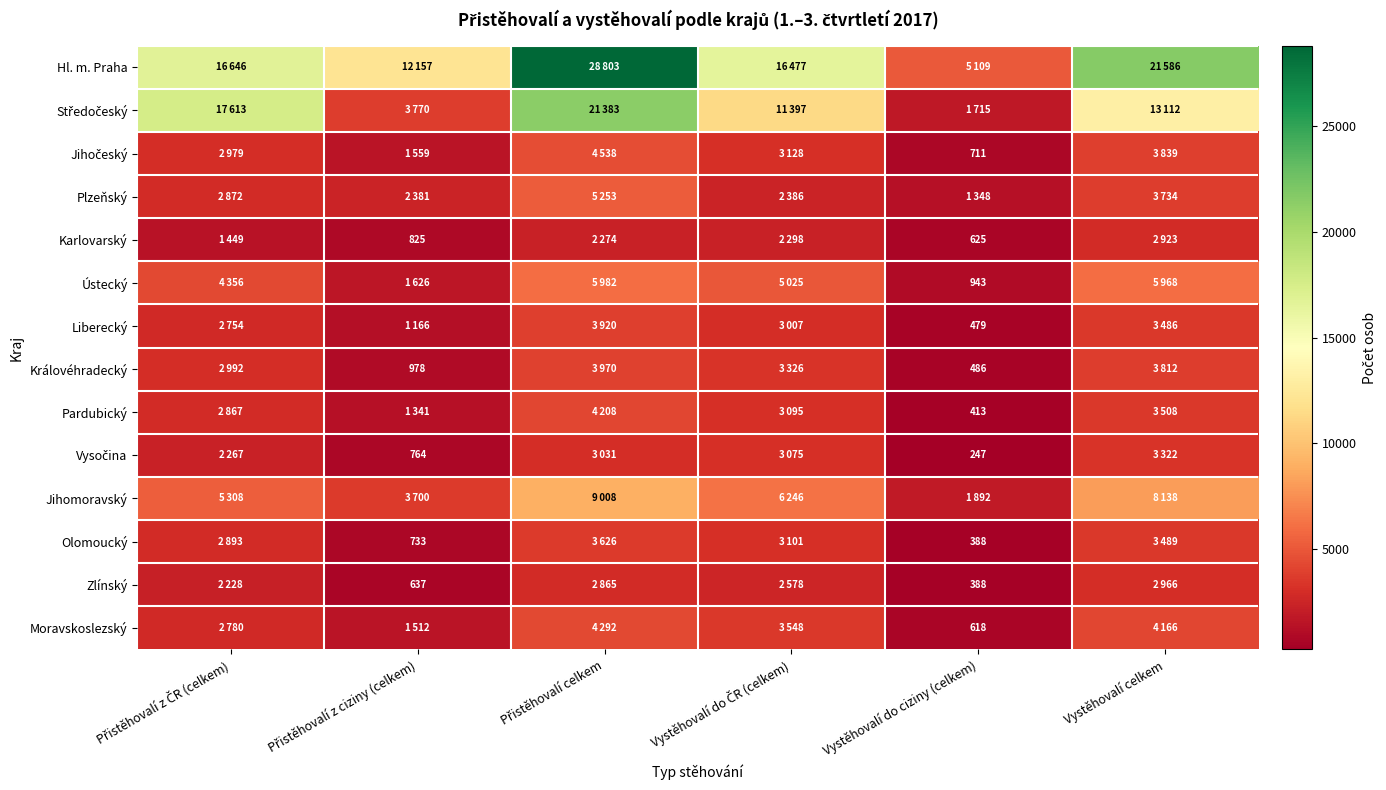

What is the sum of the Jihočeský values at Přistěhovalí z ČR (celkem) and Vystěhovalí do ČR (celkem)?

6107